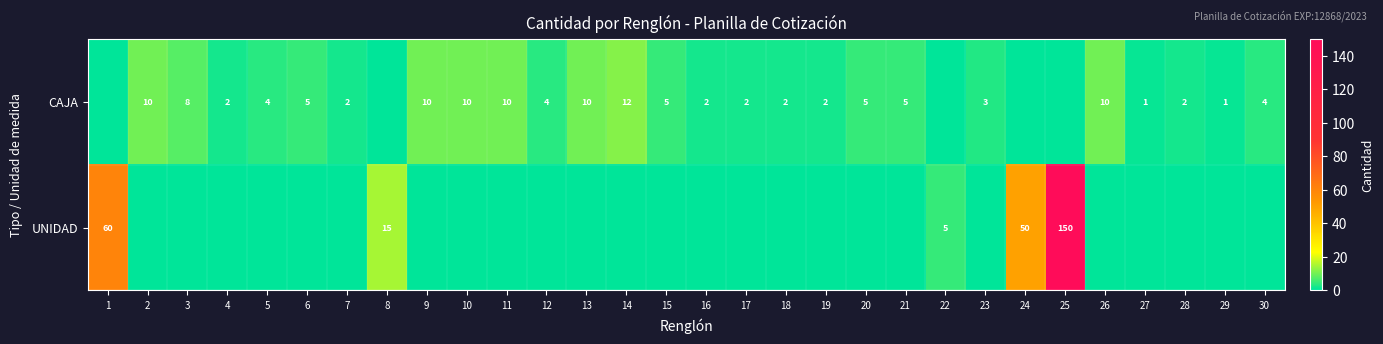

At which label is row_0 closest to 6?

6